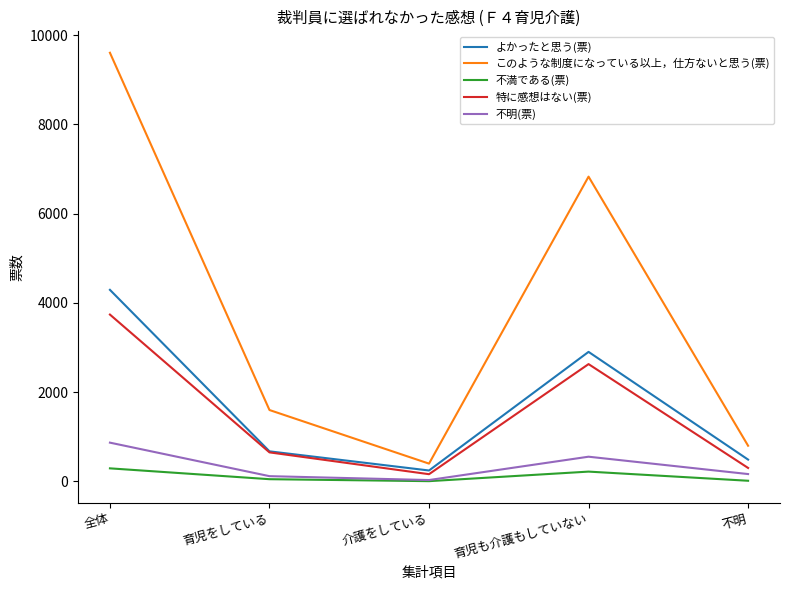

How many lines are shown in the chart?

5